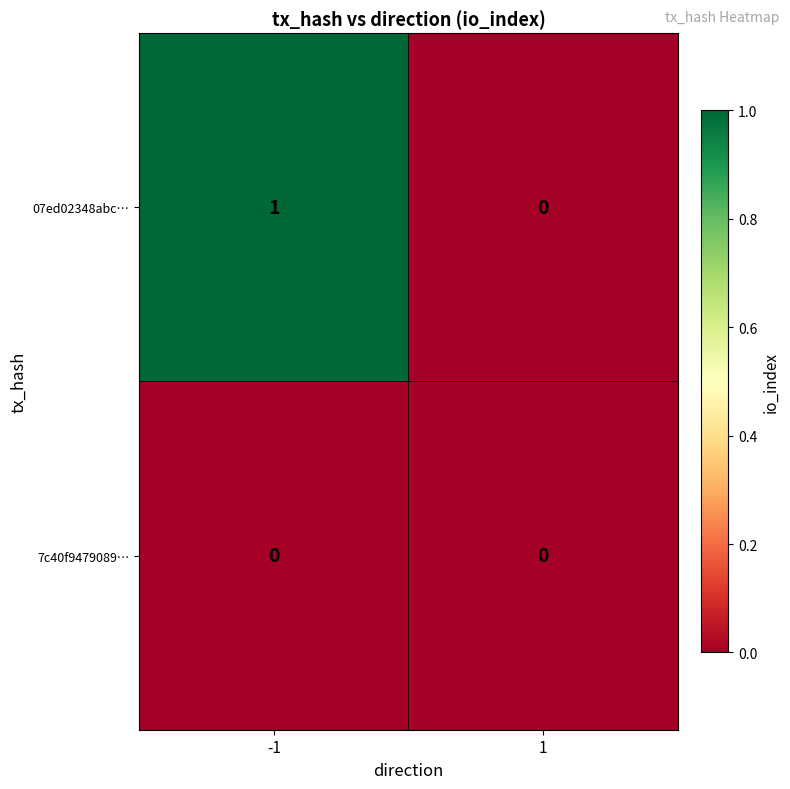

Which series has the largest total across all categories?

07ed02348abc…